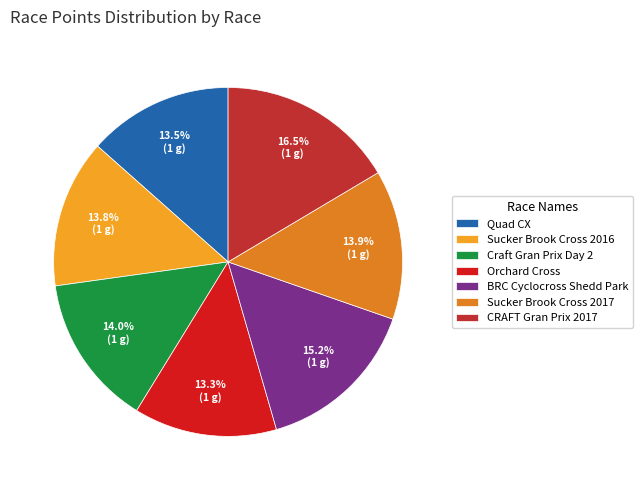

To the nearest percent, what is the combined percentage of Orchard Cross and Sucker Brook Cross 2016?

27%